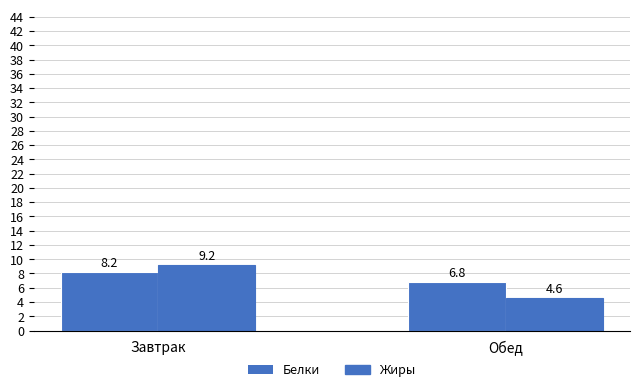

What is the sum of all Жиры values?

13.8